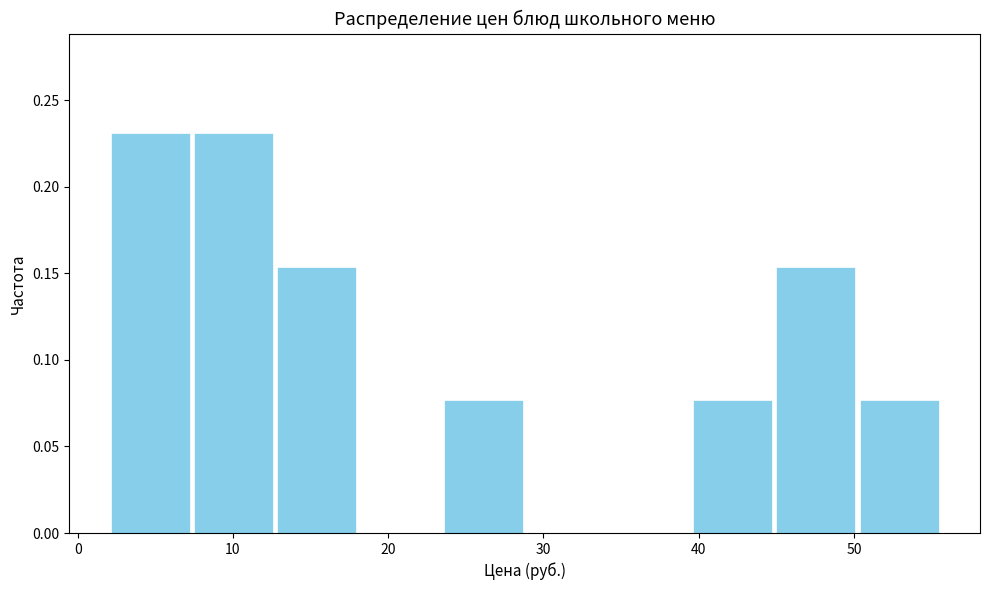

What is the height of the bar covering 45 to 50 on the x-axis? Neither the bar edges nor the heights are printed on the chart, so give them approximately, as read against the axes.

0.155